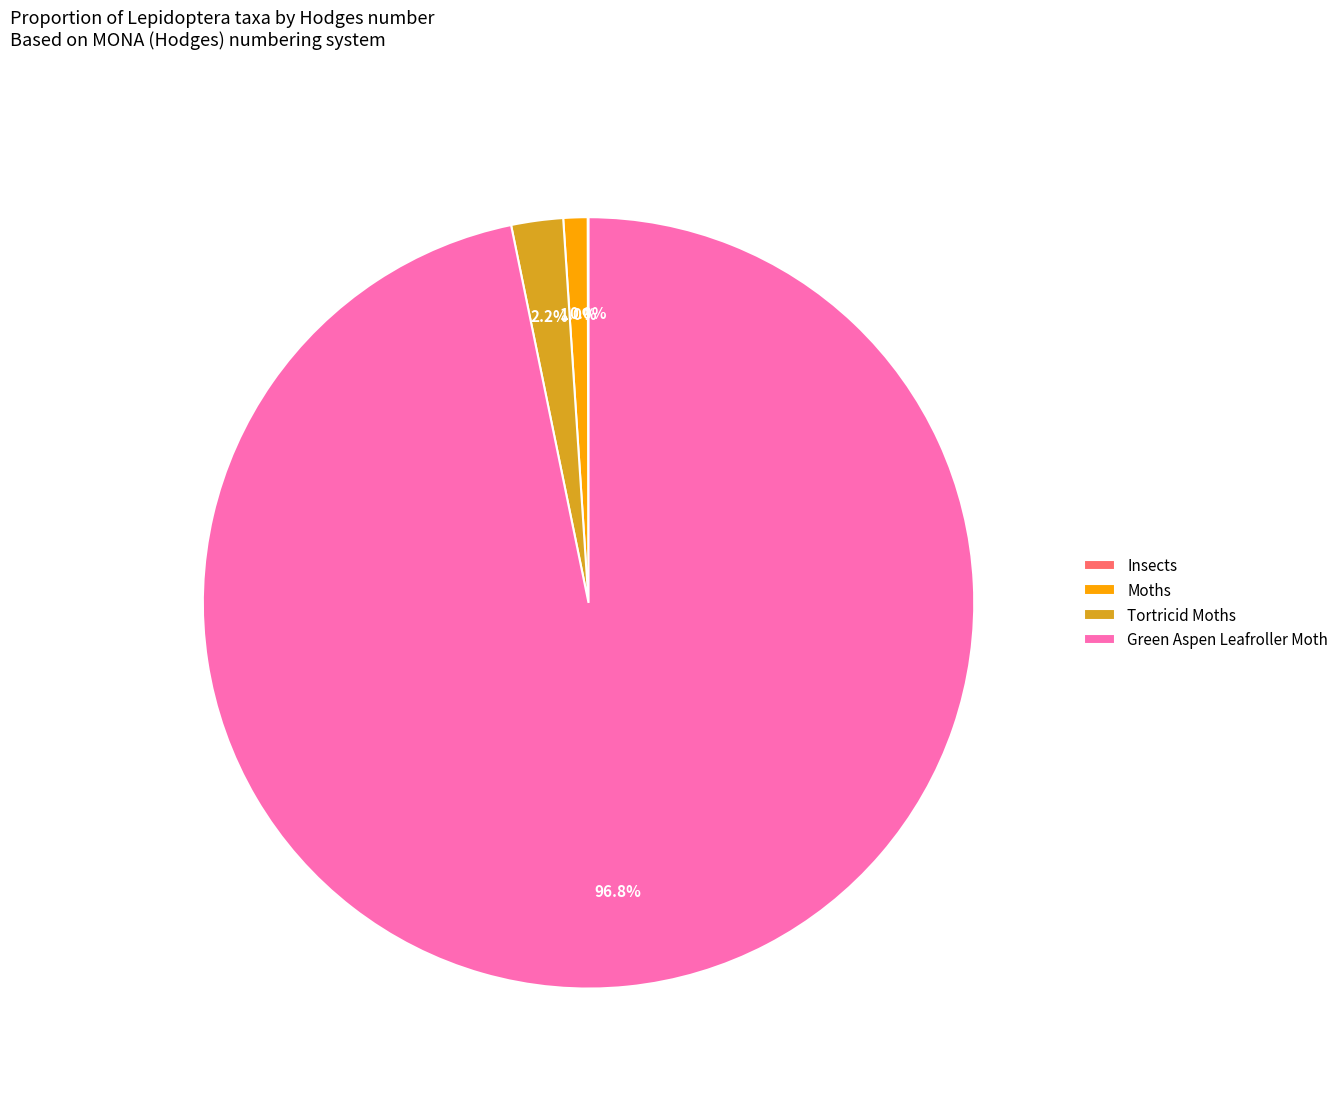

What is the majority slice?

Green Aspen Leafroller Moth